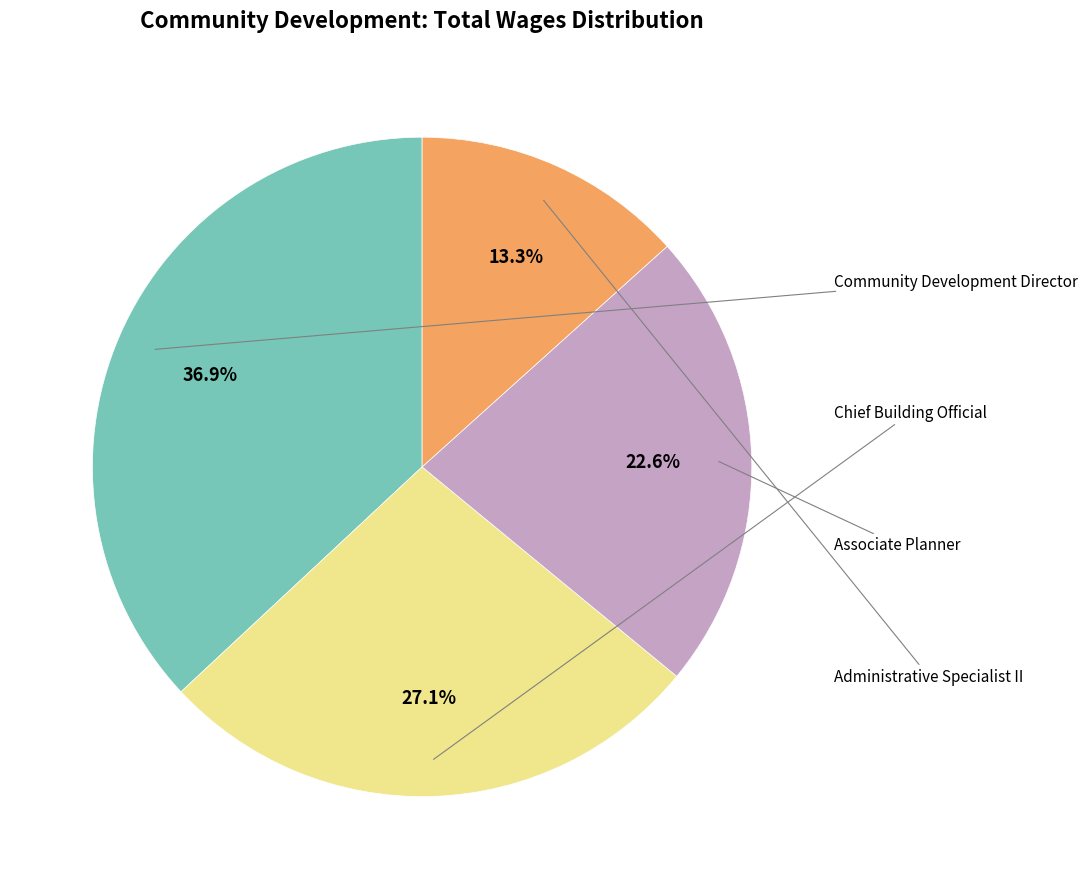

Does any single category account for the majority?

No